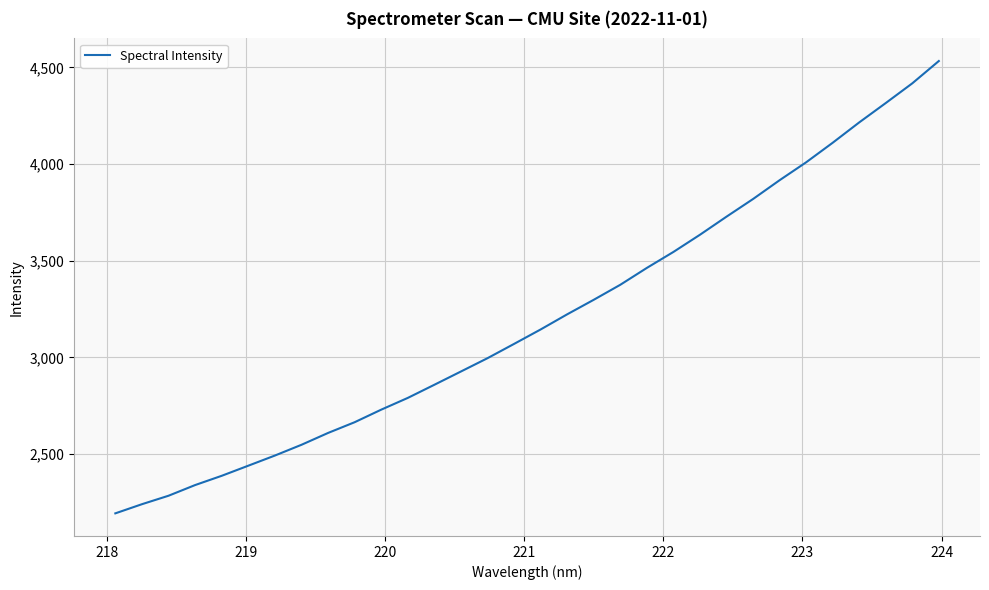

Reading left to right, what are all the values shown in this chart?

2193.3	2240.6	2284.4	2339.6	2387.5	2439.8	2492.3	2547.9	2609.2	2664.7	2729.6	2790.4	2858.4	2927.1	2995.9	3069.8	3144.5	3222.8	3298.0	3375.6	3462.9	3545.5	3634.4	3728.0	3819.3	3916.5	4009.2	4110.3	4215.6	4315.7	4417.6	4533.0